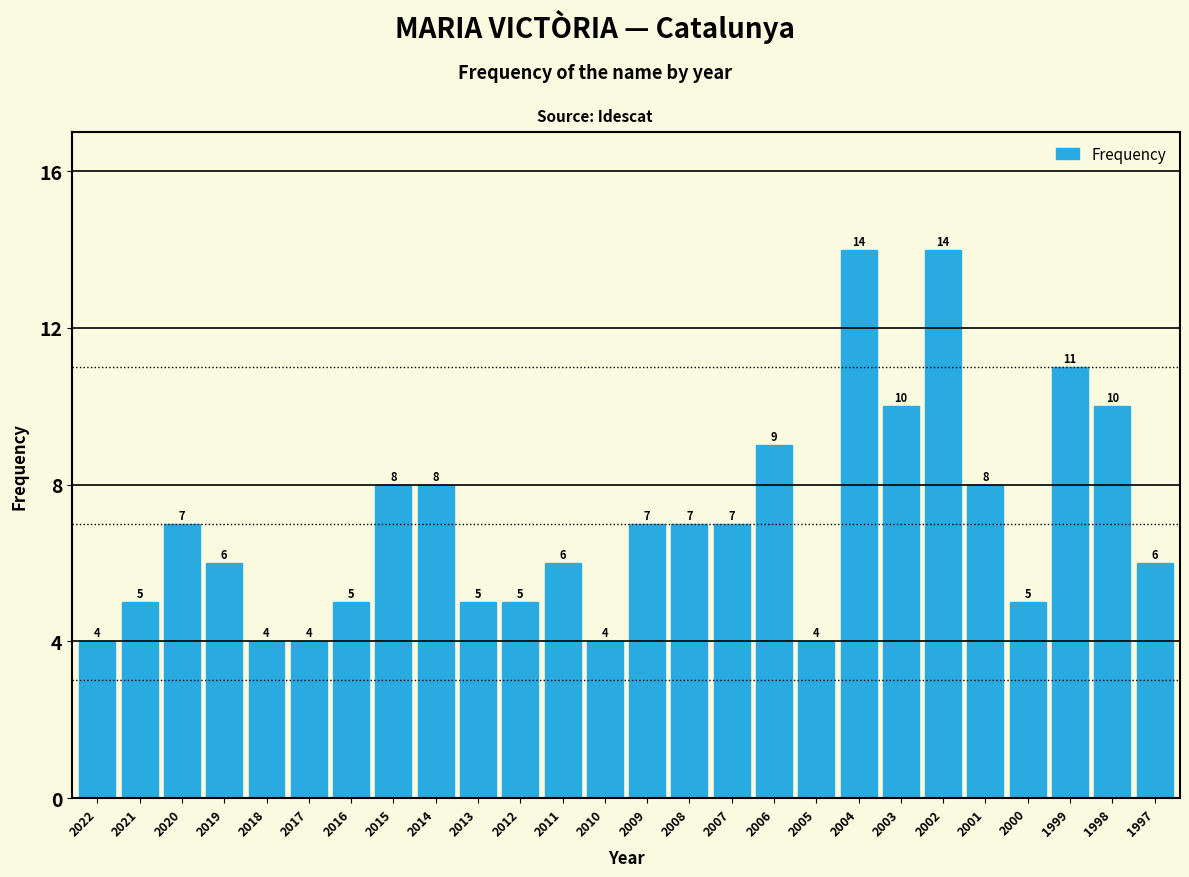

Reading left to right, what are all the values shown in this chart?

4	5	7	6	4	4	5	8	8	5	5	6	4	7	7	7	9	4	14	10	14	8	5	11	10	6